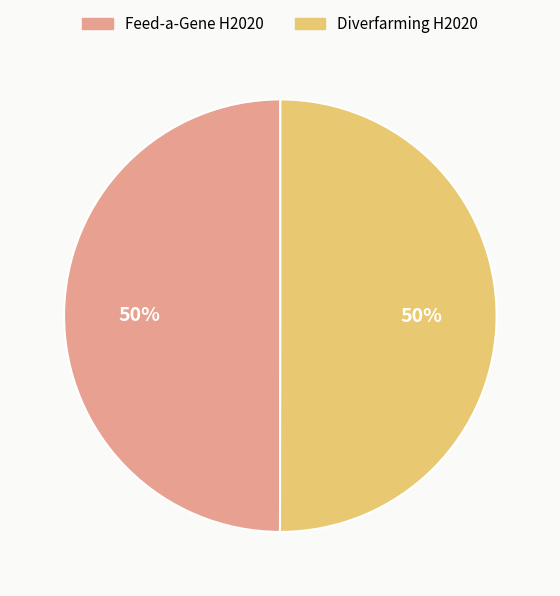

Approximately how many times larger is the value at Diverfarming H2020 compared to Feed-a-Gene H2020?

1.0